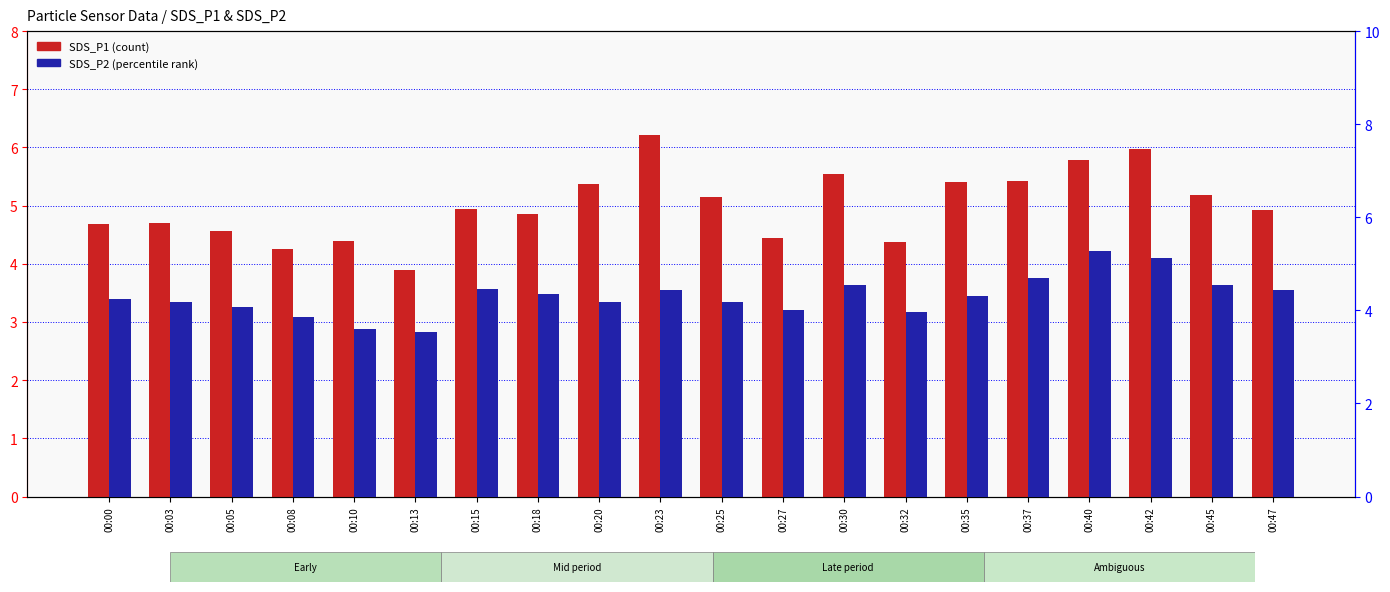

At which category is the sum across all series the highest?

00:42